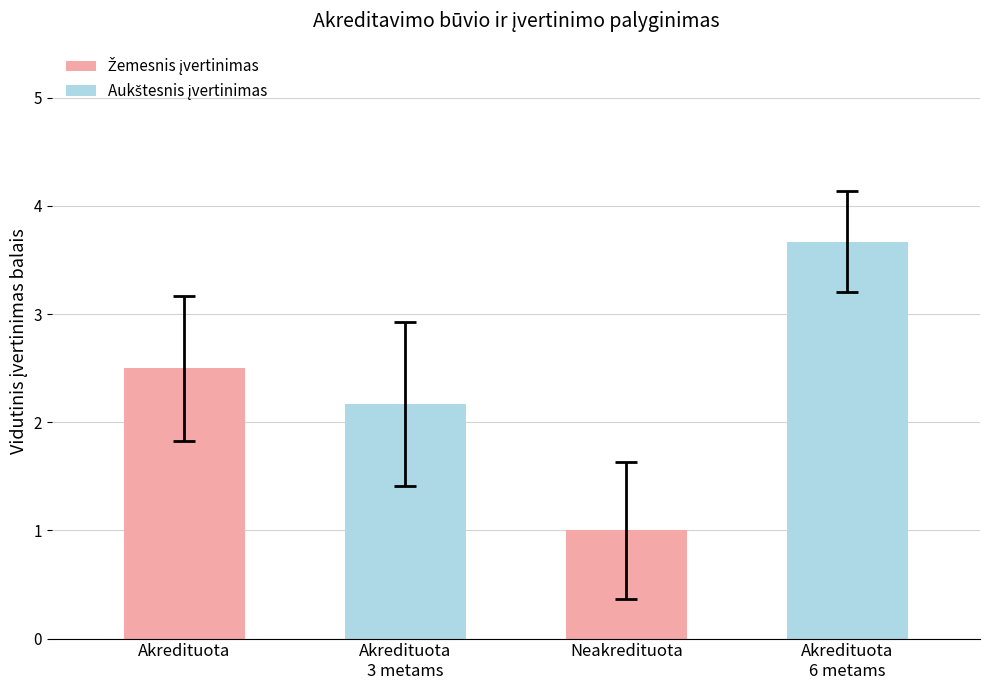

The chart shows a value of 2.5 at Akredituota. True or false?

True